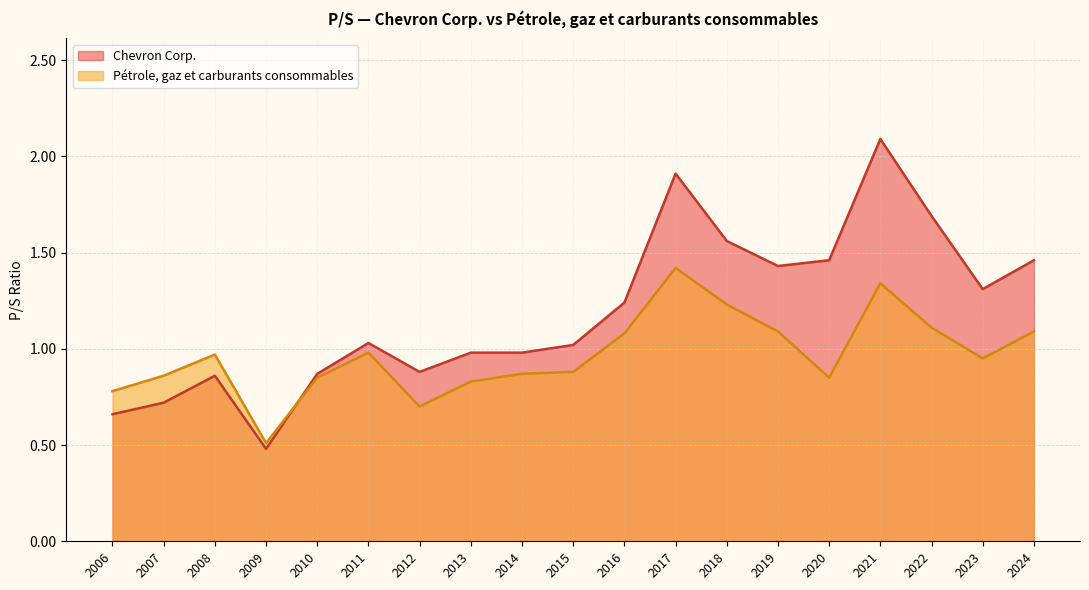

What is the smallest value displayed?

0.5